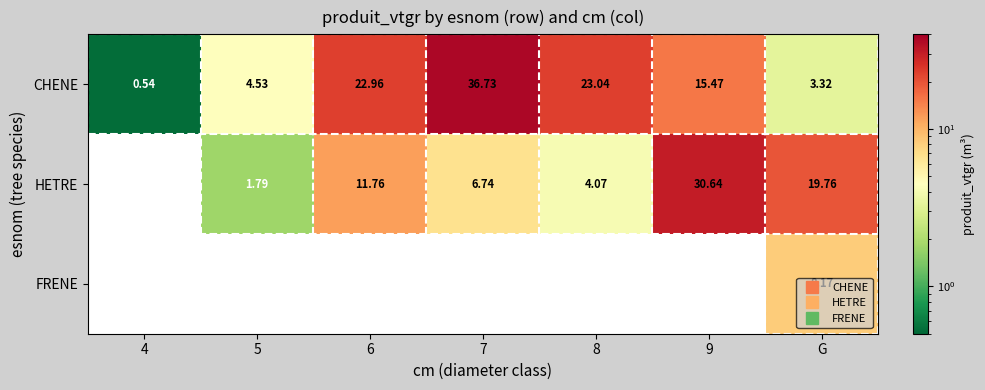

Between 5 and 6, which series saw the biggest shift?

CHENE